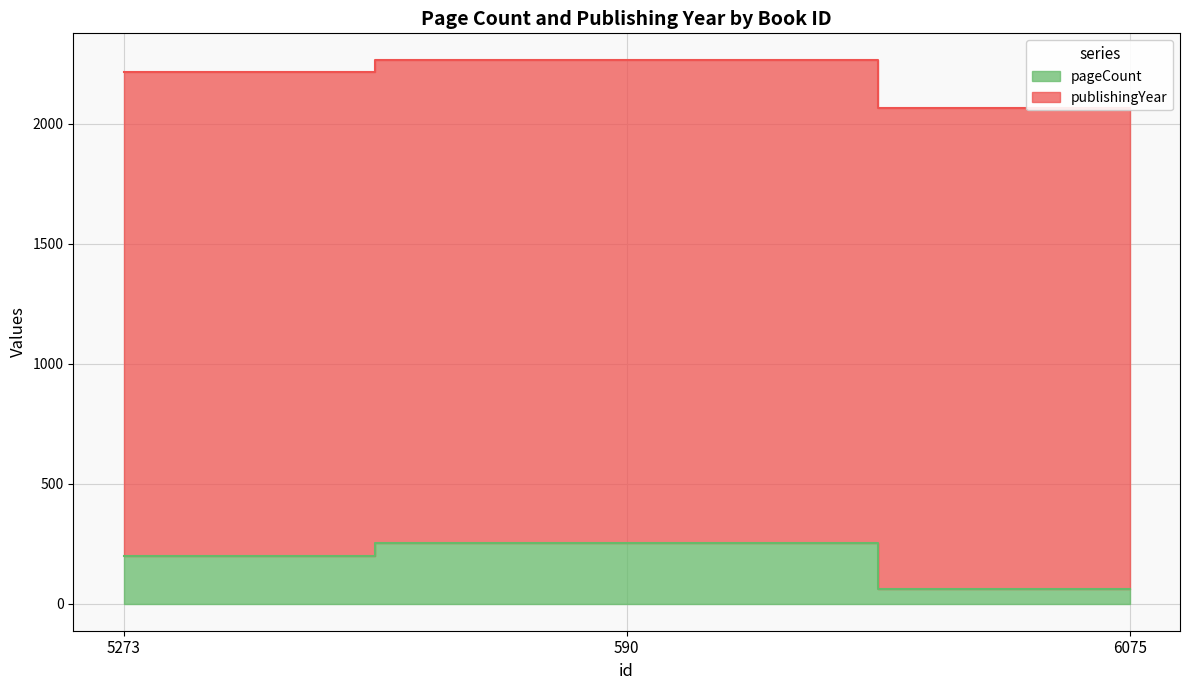

What is the ratio of the value at 590 to the value at 5273?

1.3